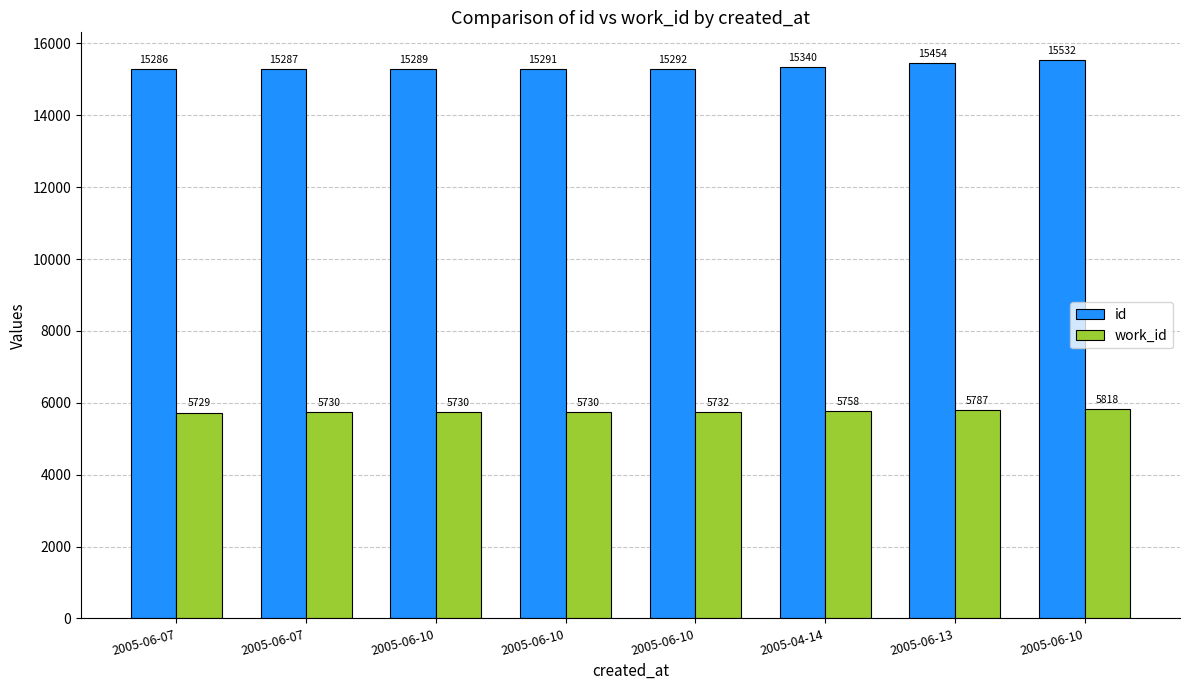

What is the value of the id bar at the 7th from the left?

15454